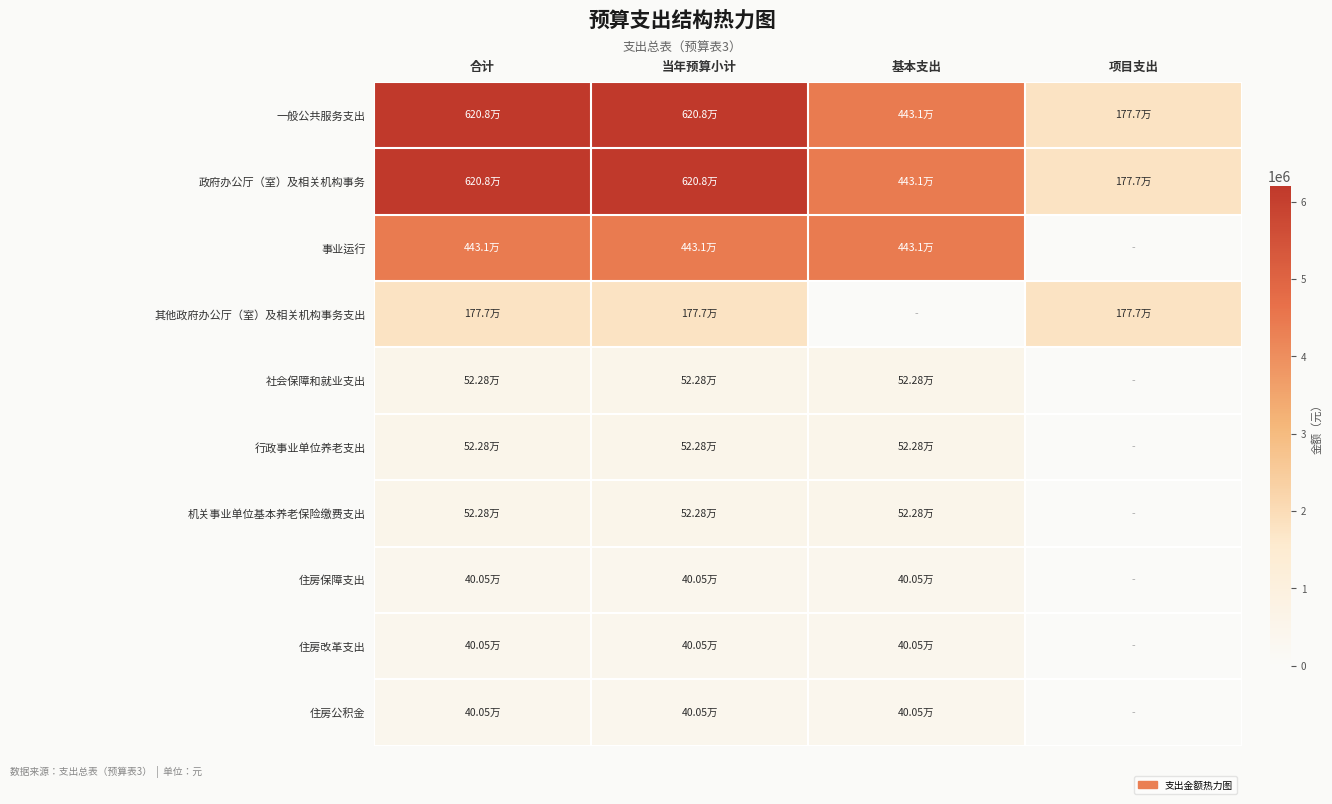

Which series has the largest total across all categories?

一般公共服务支出